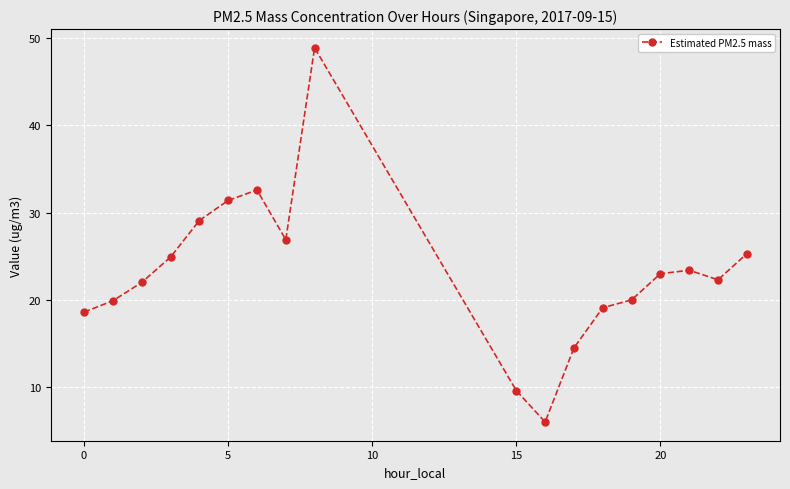

True or false: there are more than 0 points higher than both neighbors.

True